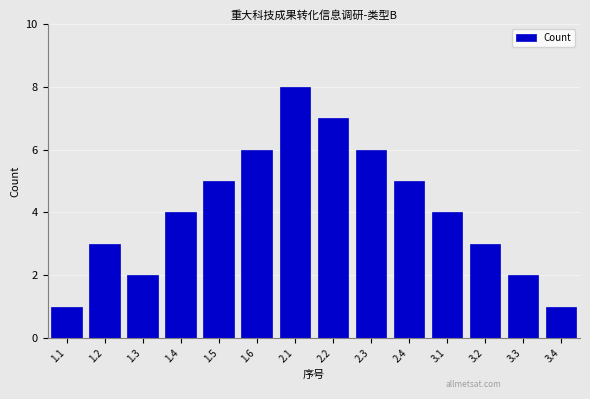

Reading left to right, what are all the values shown in this chart?

1	3	2	4	5	6	8	7	6	5	4	3	2	1